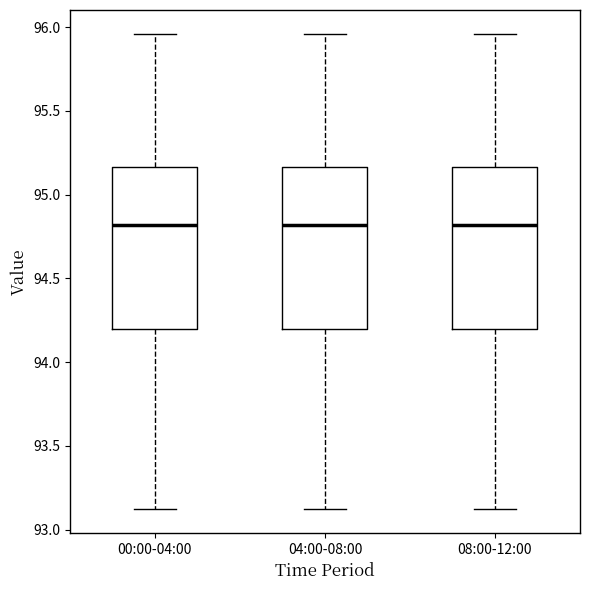

Where is the lower edge of the box for 00:00-04:00 on the y-axis? The values are not printed on the chart, so give them approximately, as read against the axis.

94.20